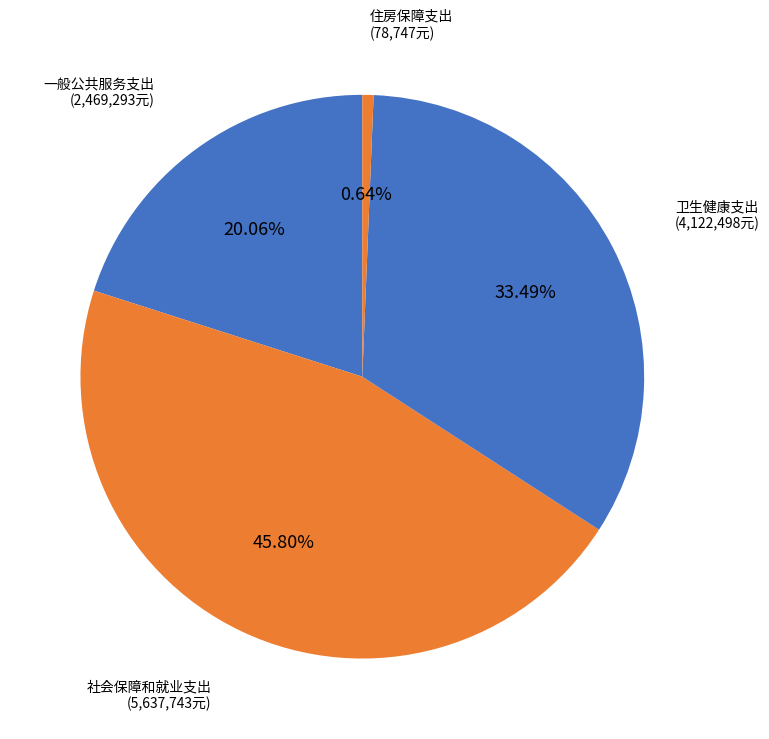

Count the number of slices in the pie.

4